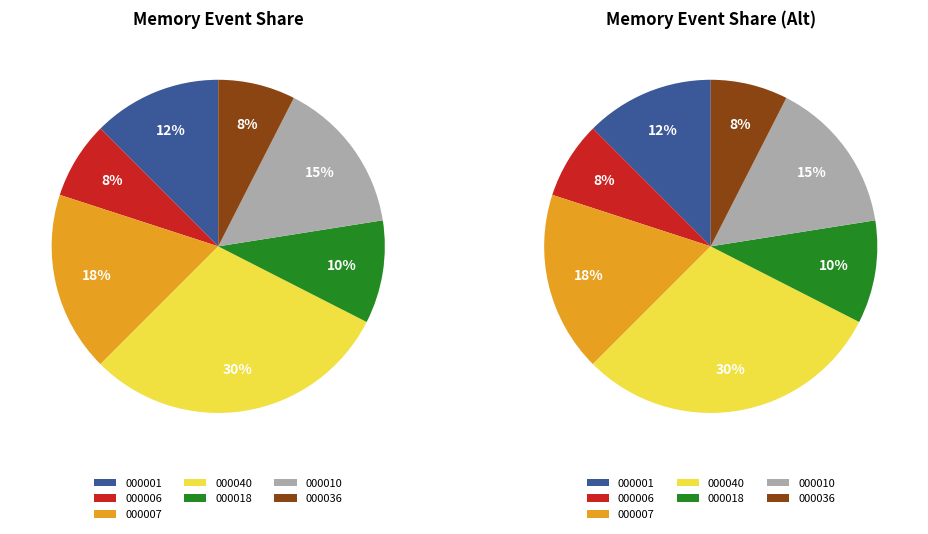

Rank the categories by value from highest to lowest.

ncmemory_297700_000040, ncmemory_297700_000007, ncmemory_297700_000010, ncmemory_297700_000001, ncmemory_297700_000018, ncmemory_297700_000006, ncmemory_297700_000036